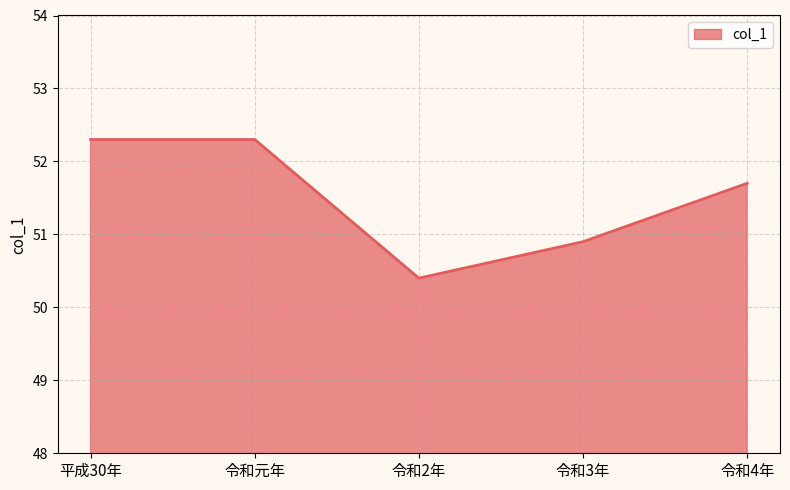

What is the smallest value displayed?

50.4